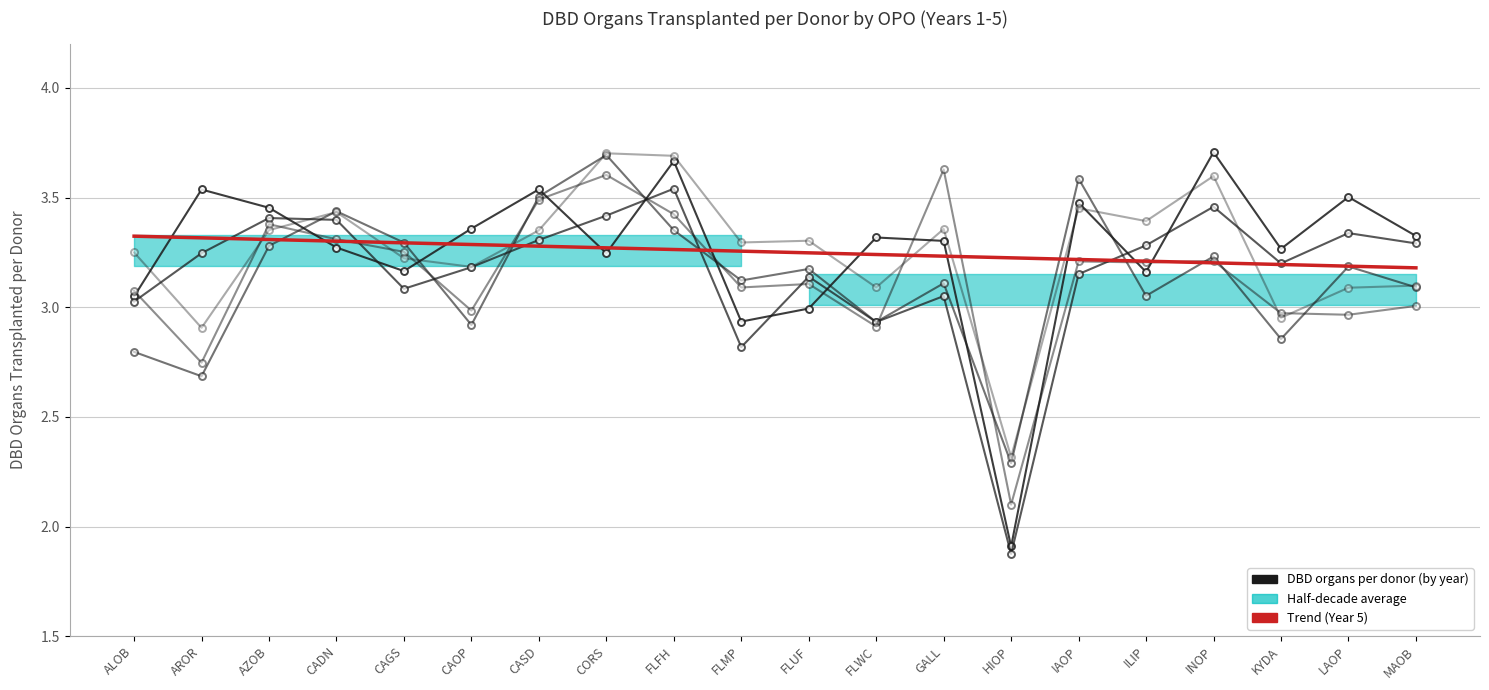

How many categories are shown in the chart?

20